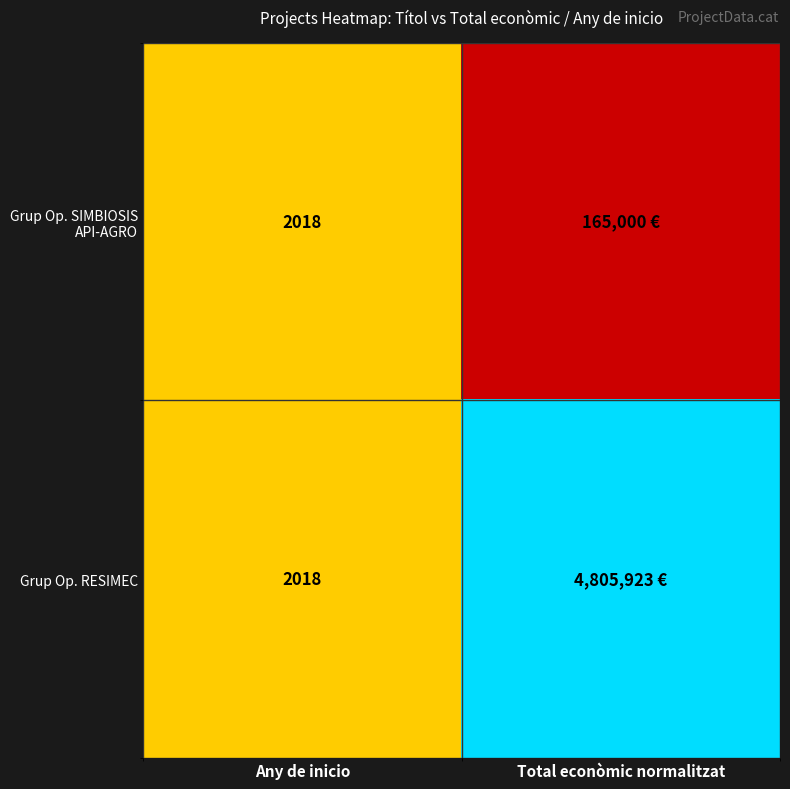

The value of Grup Op. RESIMEC at Any de inicio is 2901. True or false?

False